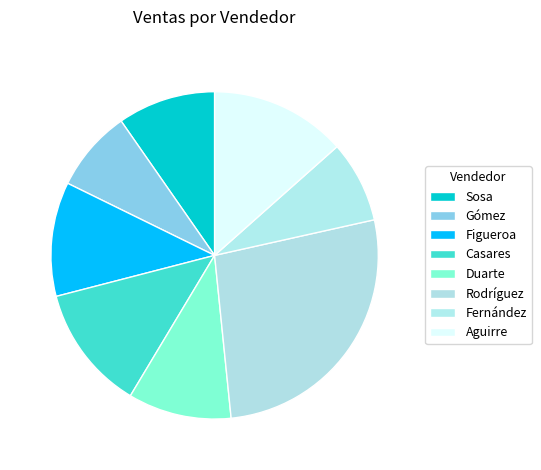

How many segments does this pie chart have?

8